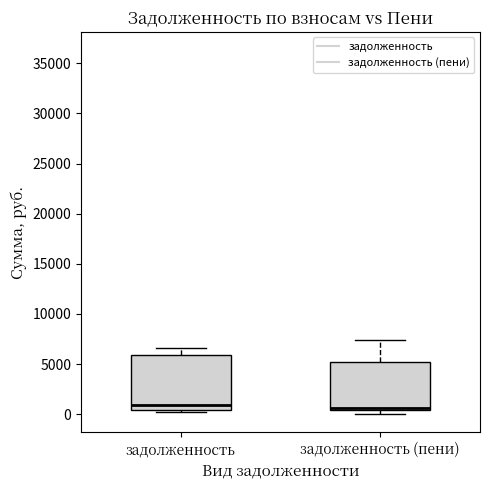

Reading left to right, read every box against the y-axis: the position of its median line, the range the box covers, and the ends of its whiskers. The values are not printed on the chart, so give them approximately, as read against the axis.

задолженность: median 1000, box 500 to 6000, whiskers 0 to 6500
задолженность (пени): median 500 (just above the box's lower edge), box 500 to 5000, whiskers 0 to 7500